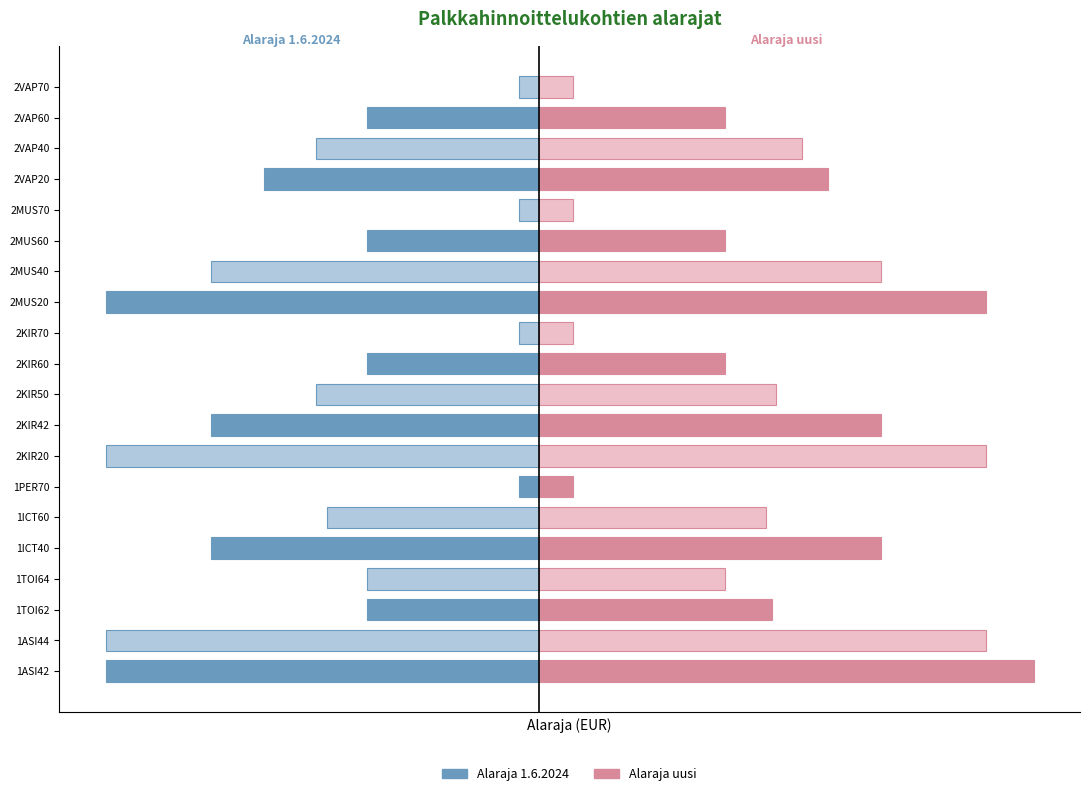

List the series in order of their peak value, lowest first.

Alaraja 1.6.2024, Alaraja uusi